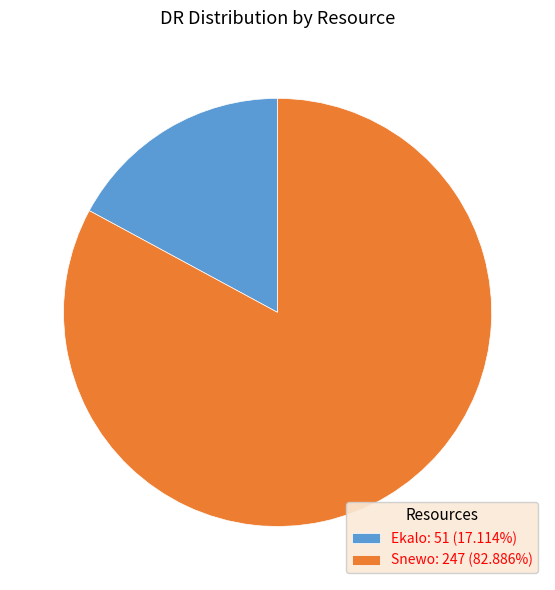

Is the sum of Ekalo: 51 (17.114%) and Snewo: 247 (82.886%) greater than half?

Yes